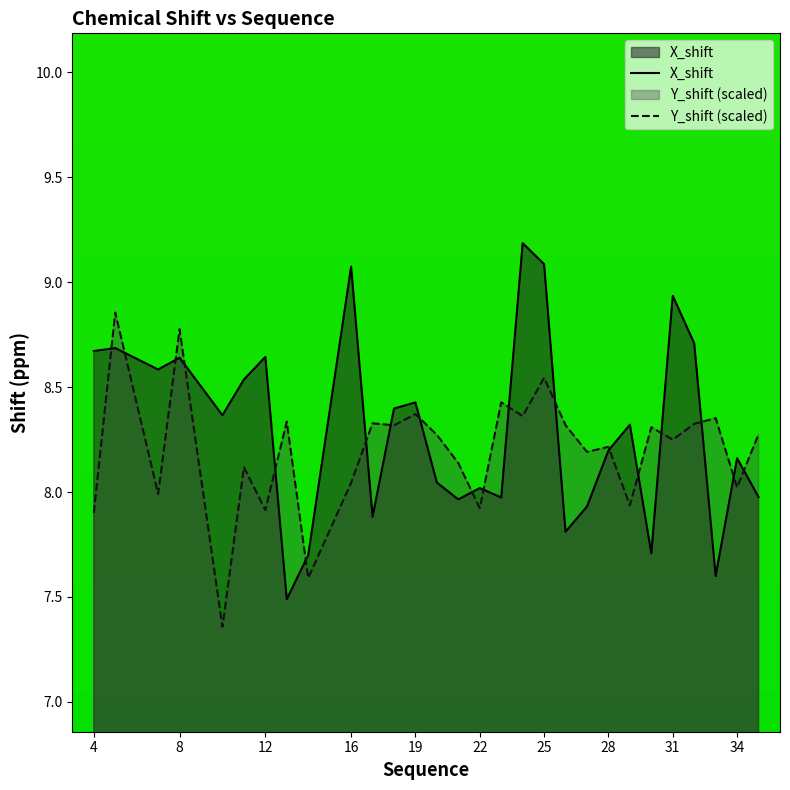

What is the smallest value displayed?

7.4